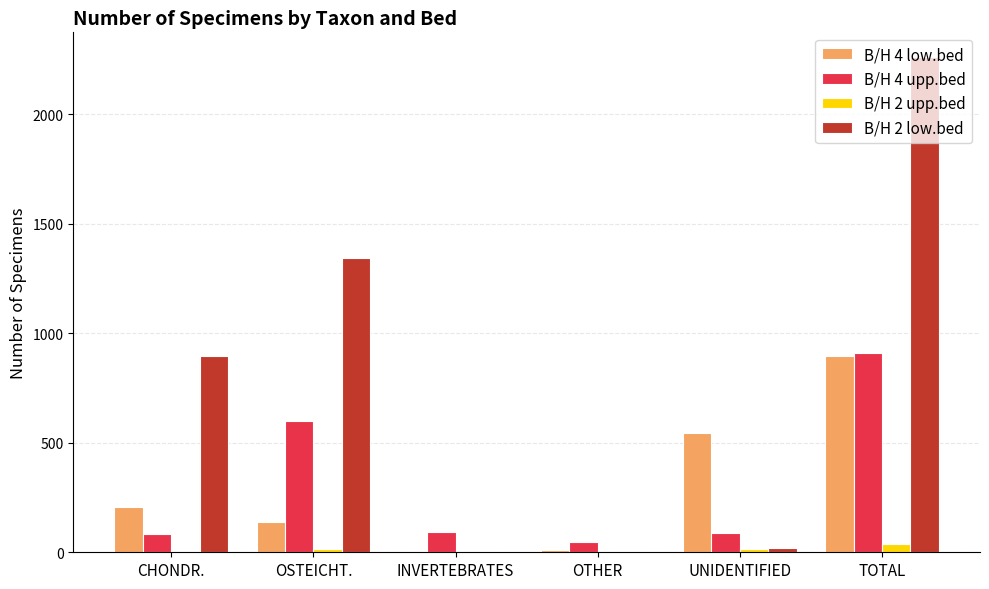

Is the value of B/H 4 upp.bed at OTHER greater than the value of B/H 2 low.bed at CHONDR.?

No